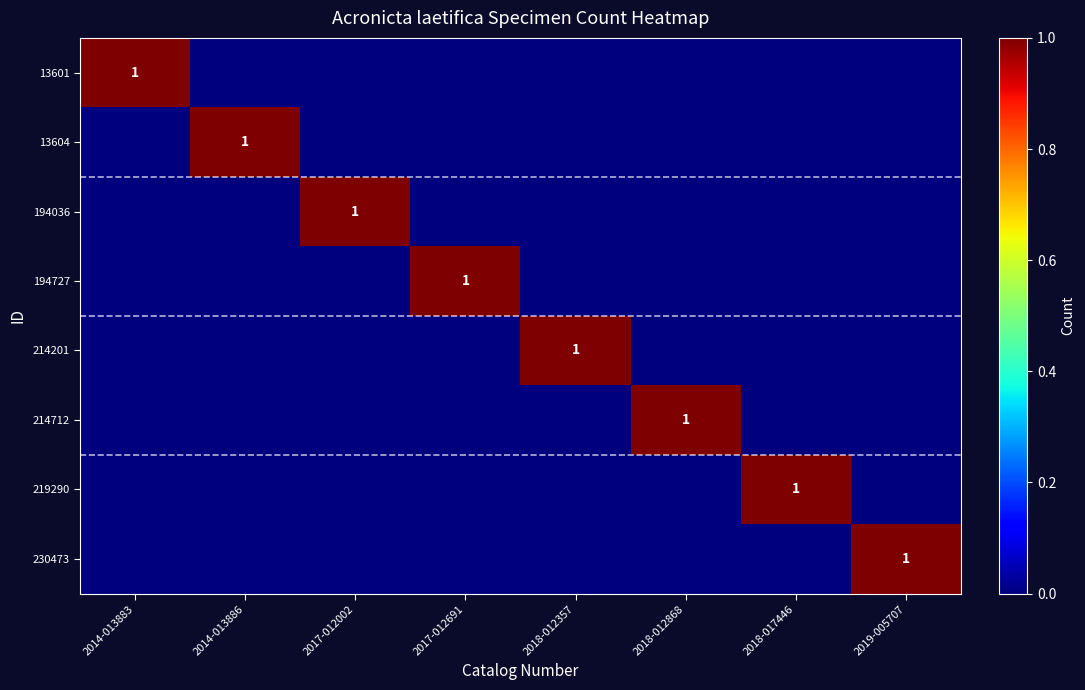

The value of 13601 at 2014-013883 is 1. True or false?

True